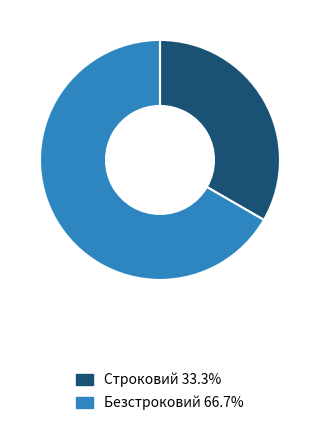

Do Строковий and Безстроковий together represent more than half of the pie?

Yes